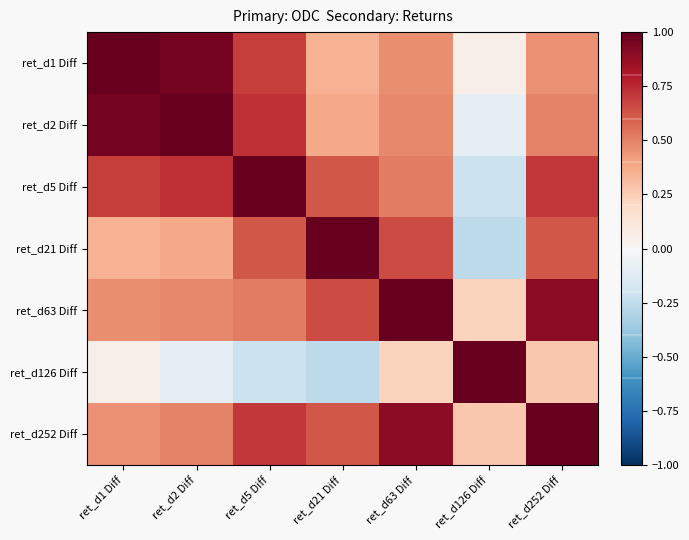

Reading left to right, list all the values displayed in this chart.

ret_d1 Diff: ret_d1 Diff=1.0	ret_d2 Diff=1.0	ret_d5 Diff=0.7	ret_d21 Diff=0.3	ret_d63 Diff=0.5	ret_d126 Diff=0.1	ret_d252 Diff=0.5
ret_d2 Diff: ret_d1 Diff=1.0	ret_d2 Diff=1.0	ret_d5 Diff=0.7	ret_d21 Diff=0.4	ret_d63 Diff=0.5	ret_d126 Diff=-0.1	ret_d252 Diff=0.5
ret_d5 Diff: ret_d1 Diff=0.7	ret_d2 Diff=0.7	ret_d5 Diff=1.0	ret_d21 Diff=0.6	ret_d63 Diff=0.5	ret_d126 Diff=-0.2	ret_d252 Diff=0.7
ret_d21 Diff: ret_d1 Diff=0.3	ret_d2 Diff=0.4	ret_d5 Diff=0.6	ret_d21 Diff=1.0	ret_d63 Diff=0.7	ret_d126 Diff=-0.3	ret_d252 Diff=0.6
ret_d63 Diff: ret_d1 Diff=0.5	ret_d2 Diff=0.5	ret_d5 Diff=0.5	ret_d21 Diff=0.7	ret_d63 Diff=1.0	ret_d126 Diff=0.2	ret_d252 Diff=0.9
ret_d126 Diff: ret_d1 Diff=0.1	ret_d2 Diff=-0.1	ret_d5 Diff=-0.2	ret_d21 Diff=-0.3	ret_d63 Diff=0.2	ret_d126 Diff=1.0	ret_d252 Diff=0.3
ret_d252 Diff: ret_d1 Diff=0.5	ret_d2 Diff=0.5	ret_d5 Diff=0.7	ret_d21 Diff=0.6	ret_d63 Diff=0.9	ret_d126 Diff=0.3	ret_d252 Diff=1.0